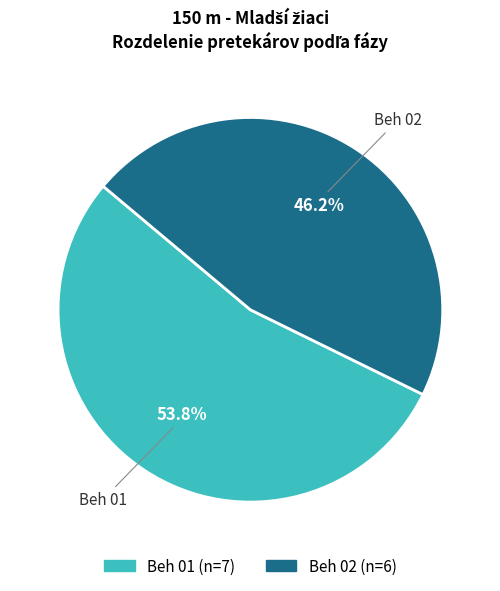

To the nearest percent, what portion does Beh 01 represent?

54%